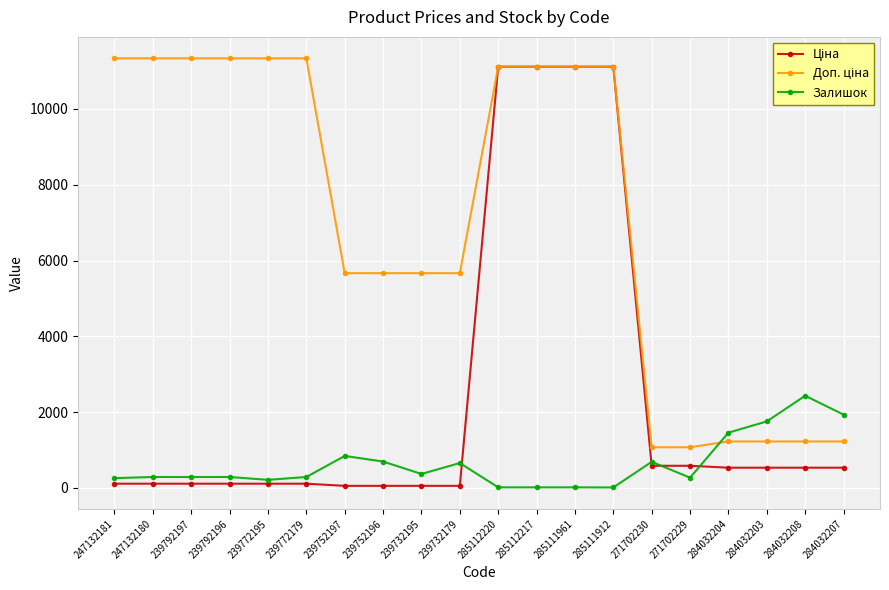

At how many categories does at least one series exceed 5085?

14